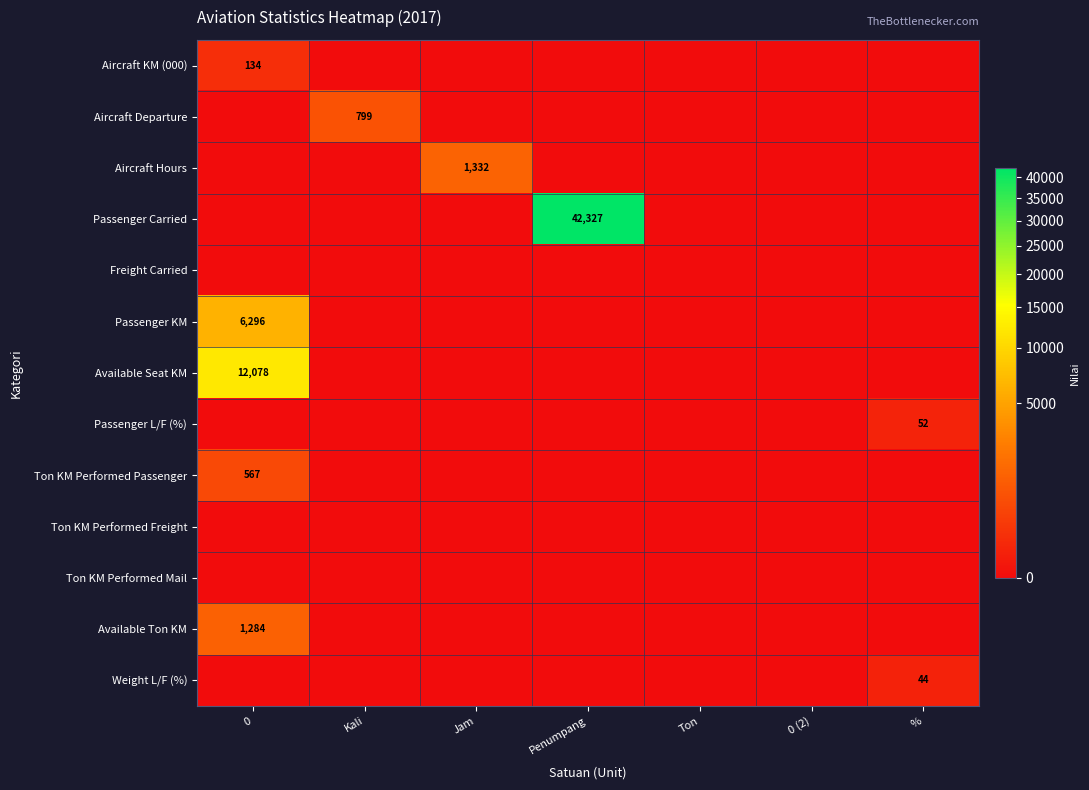

Between Jam and 0 (2), which series saw the biggest shift?

Aircraft Hours